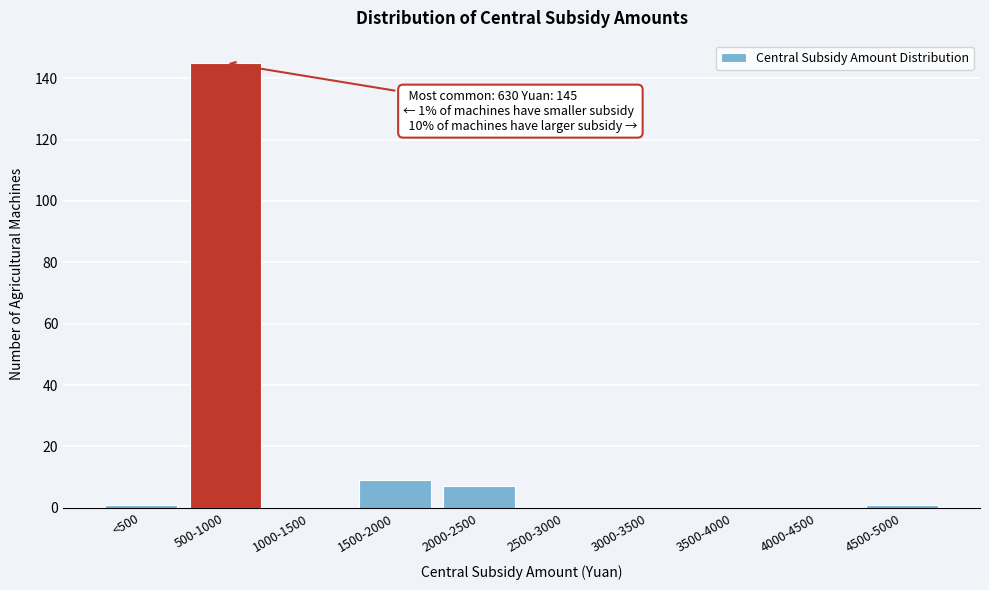

Reading left to right, list all the values displayed in this chart.

<500=1	500-1000=145	1000-1500=0	1500-2000=9	2000-2500=7	2500-3000=0	3000-3500=0	3500-4000=0	4000-4500=0	4500-5000=1